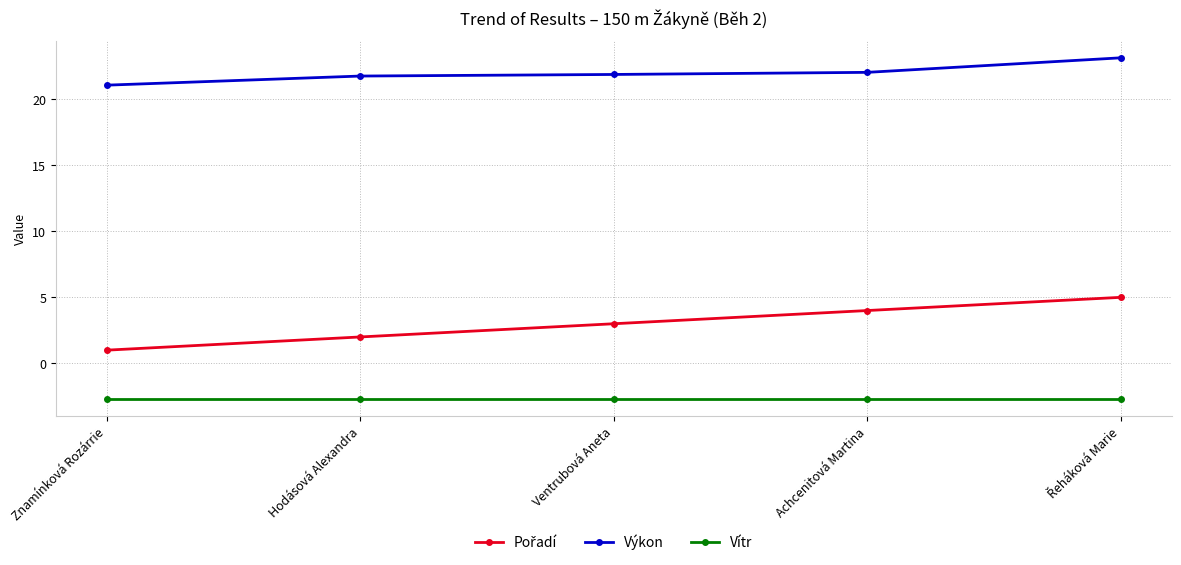

What is the sum of all Vítr values?

-13.5